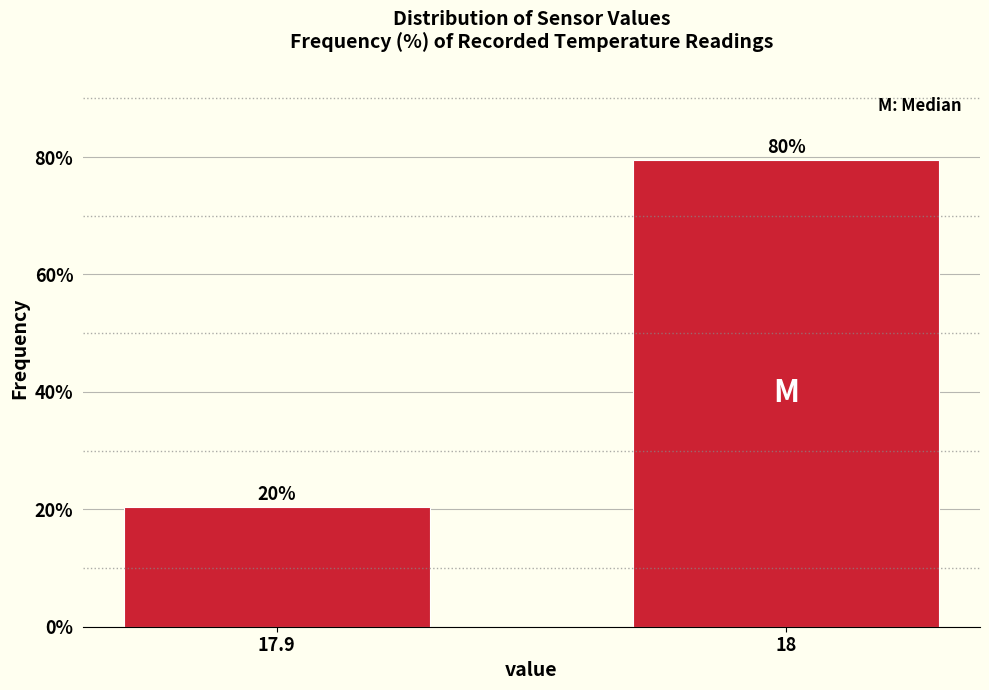

How many bars are there in total?

2